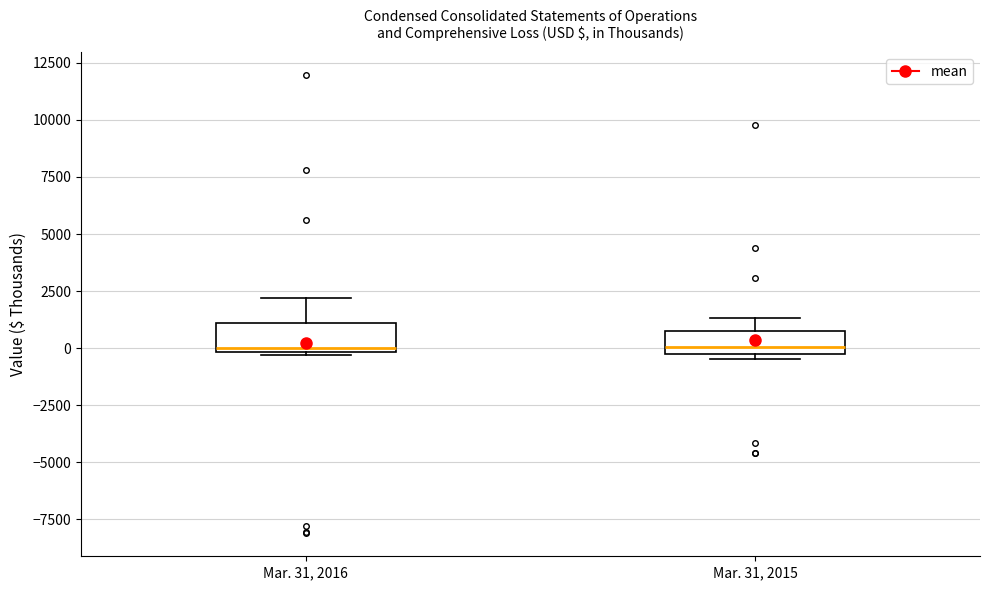

Reading left to right, transcribe this box plot: for each box, give where its median line is, the range the box spans, and where its two whiskers end, as read against the y-axis. The values are not printed on the chart, so give them approximately, as read against the axis.

Mar. 31, 2016: median 0 (just above the box's lower edge), box 0 to 1000, whiskers -500 to 2000
Mar. 31, 2015: median 0 (just above the box's lower edge), box 0 to 1000, whiskers -500 to 1500